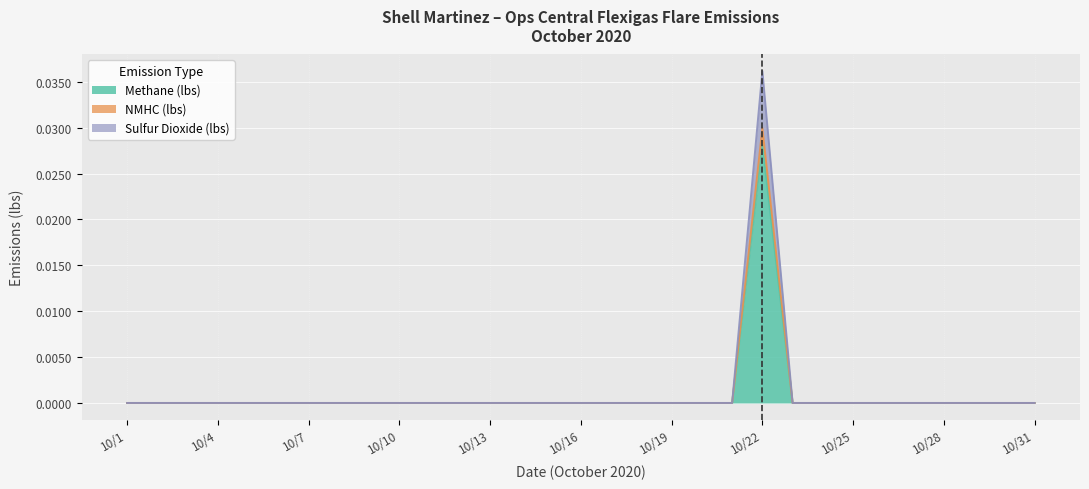

At which category is the sum across all series the highest?

10/22